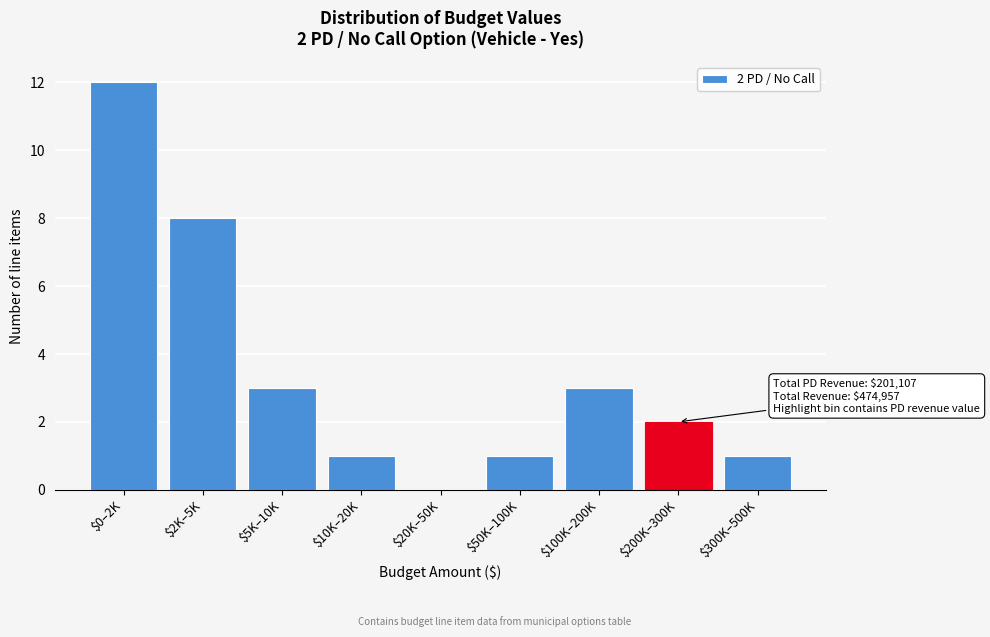

Which label corresponds to the largest value in the chart?

$0–2K